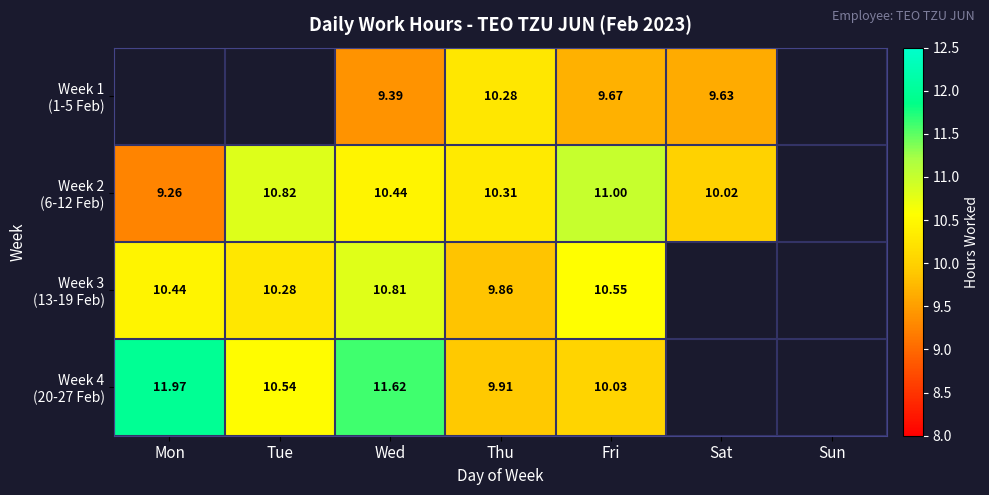

Between Tue and Thu, which is larger?

Thu